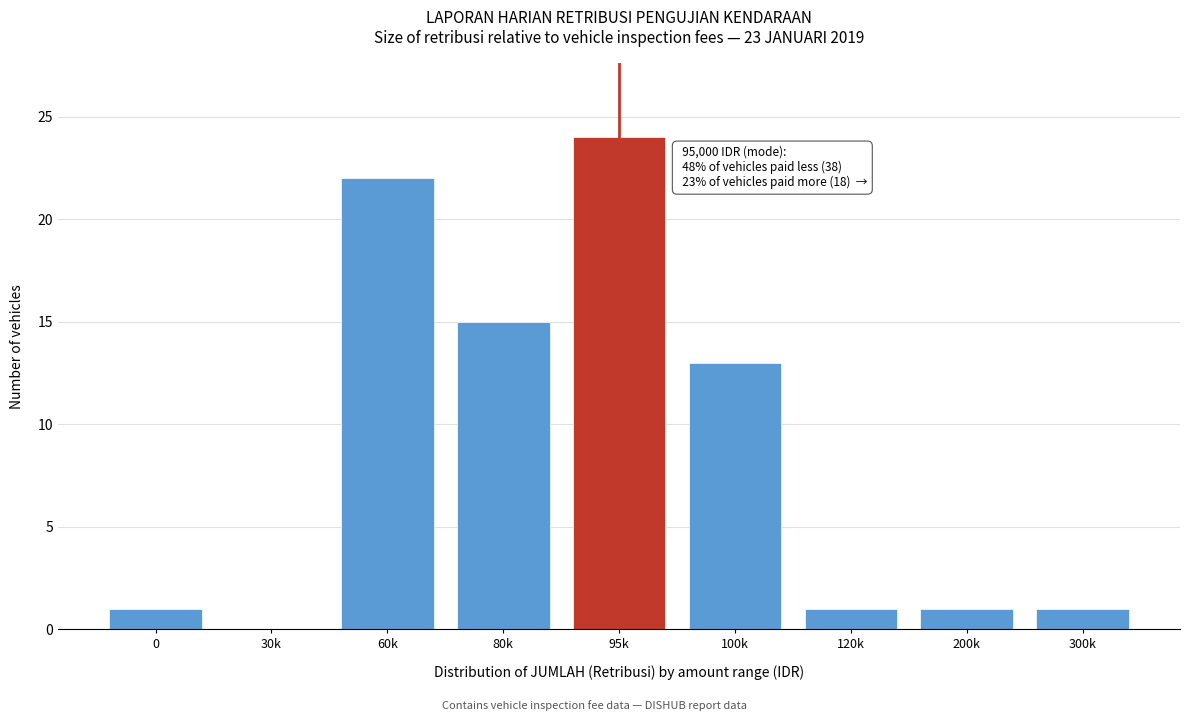

Reading left to right, list all the values displayed in this chart.

0=1	30k=0	60k=22	80k=15	95k=24	100k=13	120k=1	200k=1	300k=1